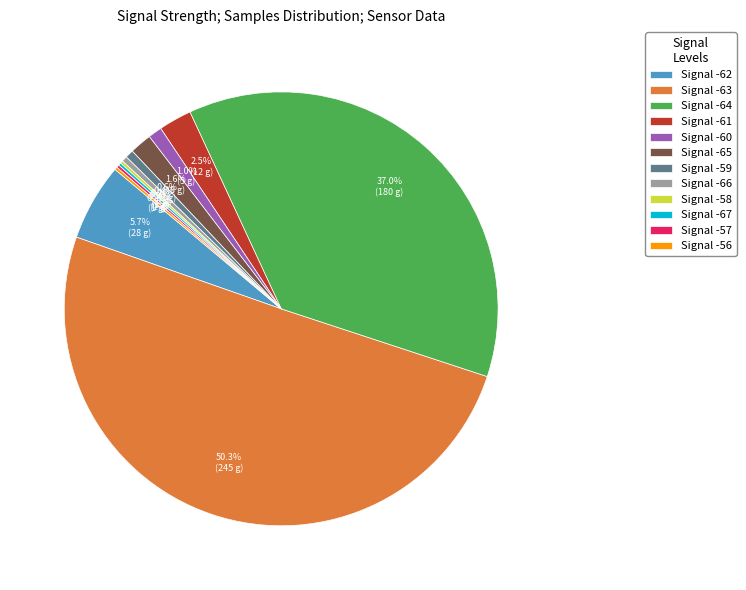

Does Signal -65 account for over 50% of the chart?

No